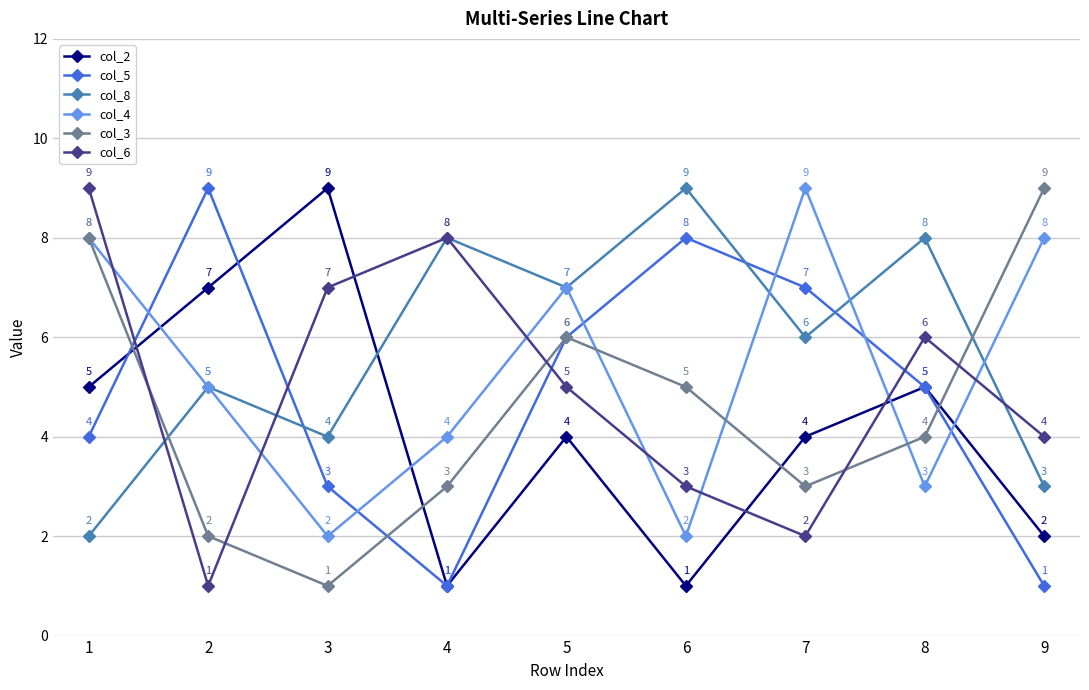

Is this an area chart (filled region under the line)?

No